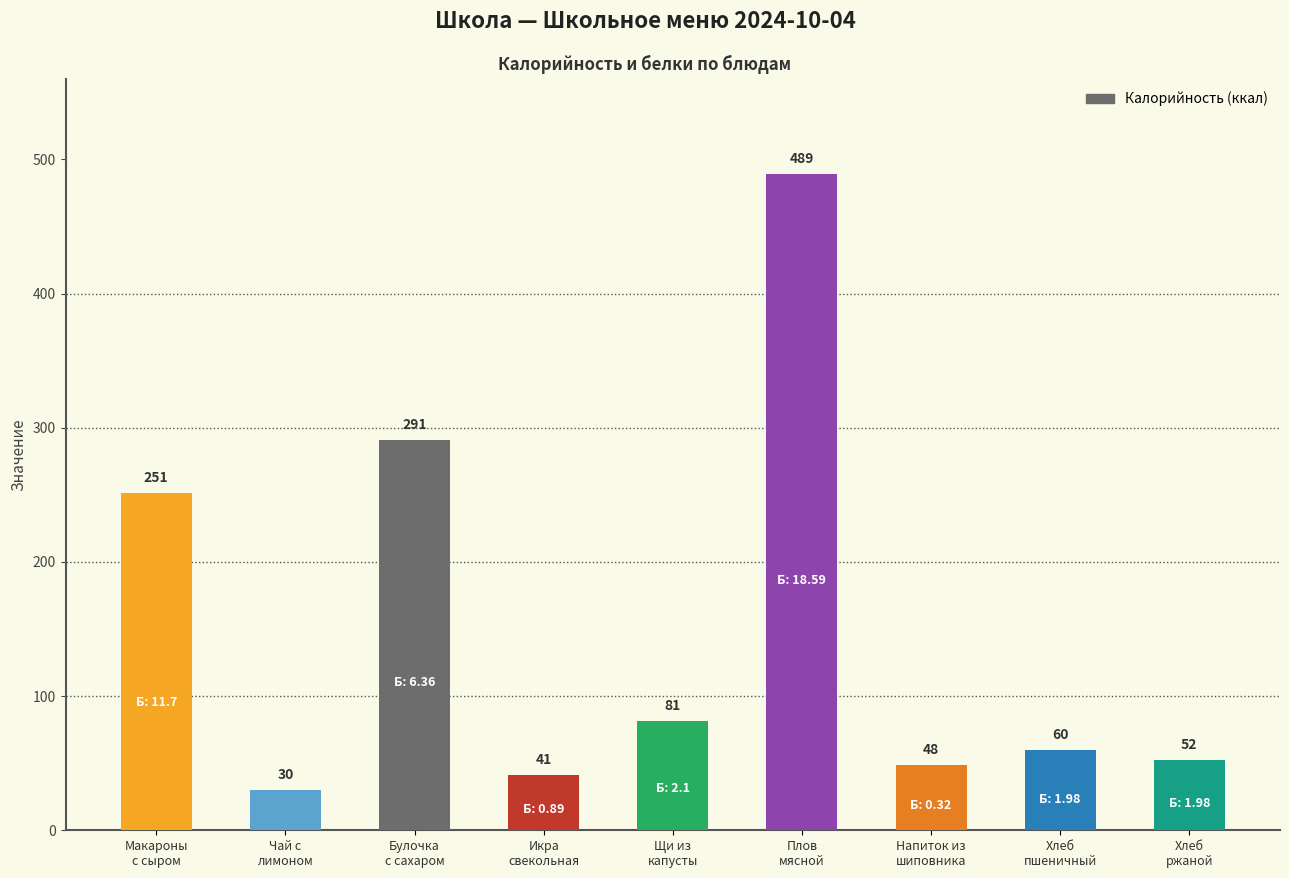

Which has a higher value, Плов
мясной or Булочка
с сахаром?

Плов
мясной